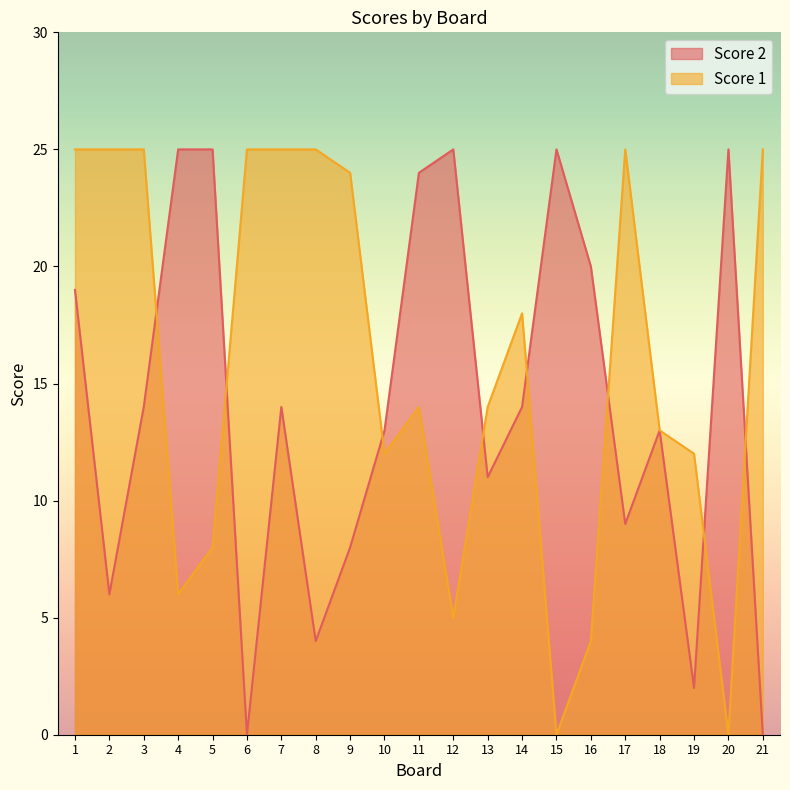

Between 3 and 6, which series saw the biggest shift?

Score 2